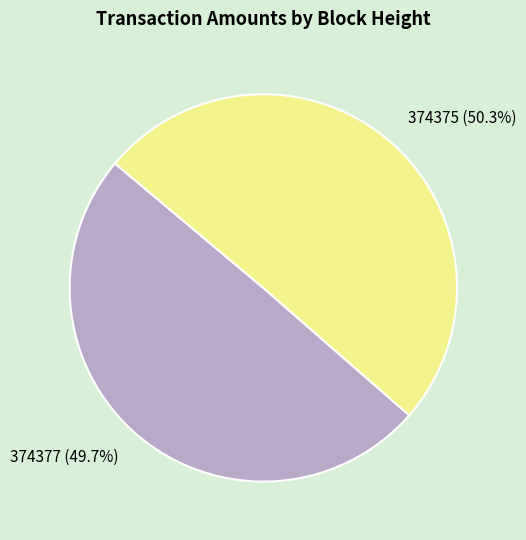

Is there a majority slice in this chart?

Yes